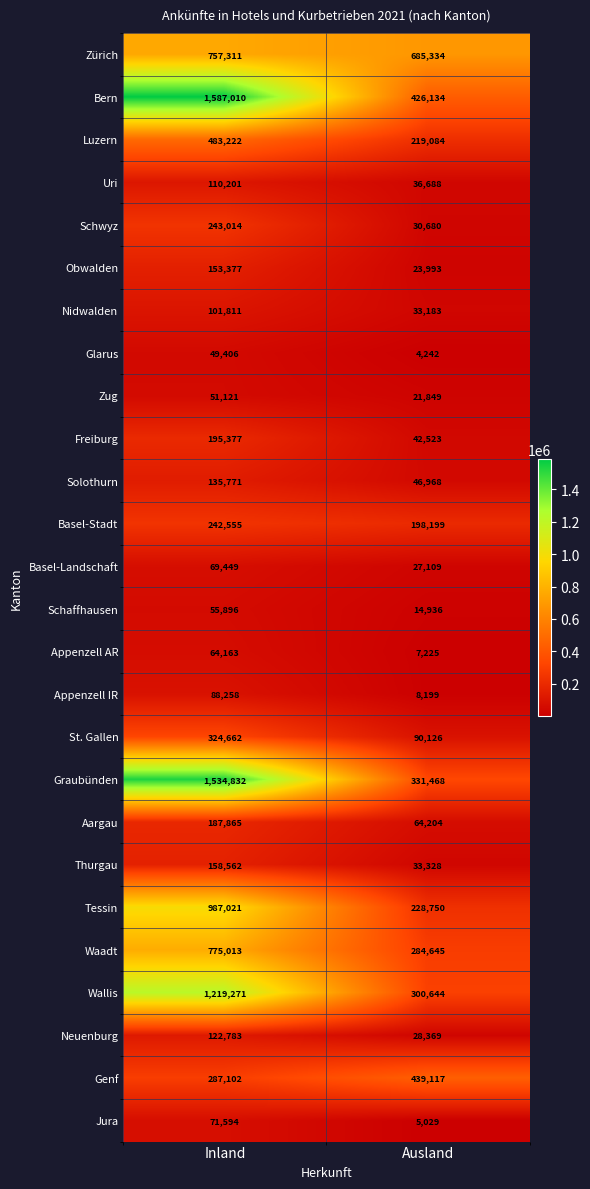

How many data points does each series have?

2